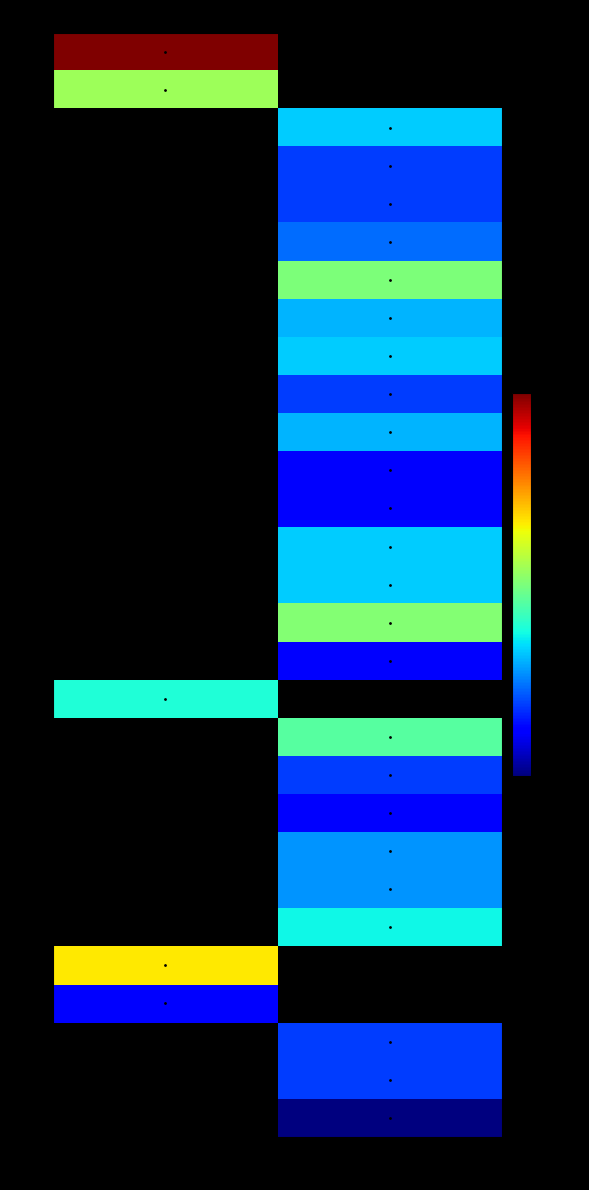

At how many categories does at least one series exceed 337?

1